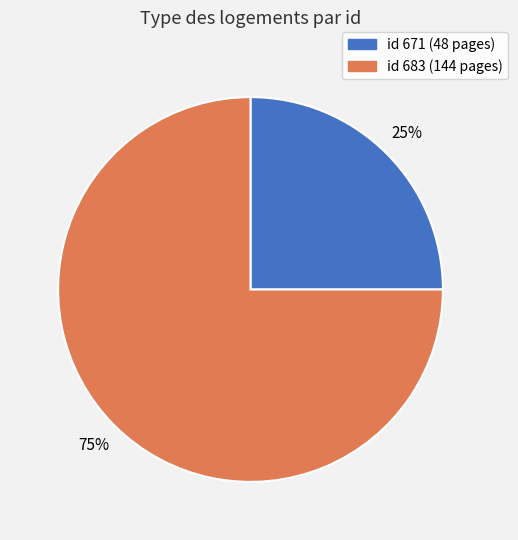

Is there any slice that represents more than half of the pie?

Yes